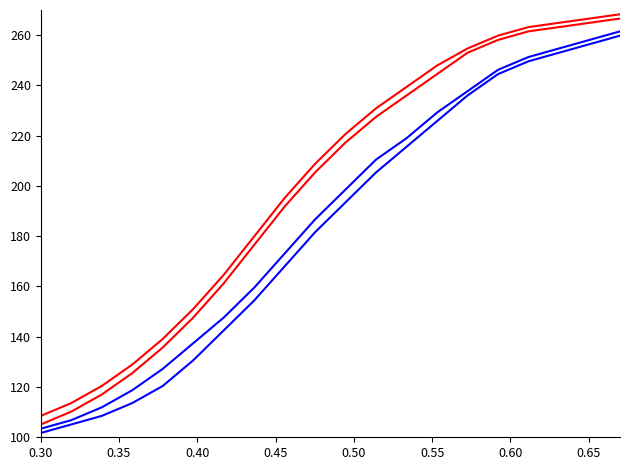

How many lines are shown in the chart?

4